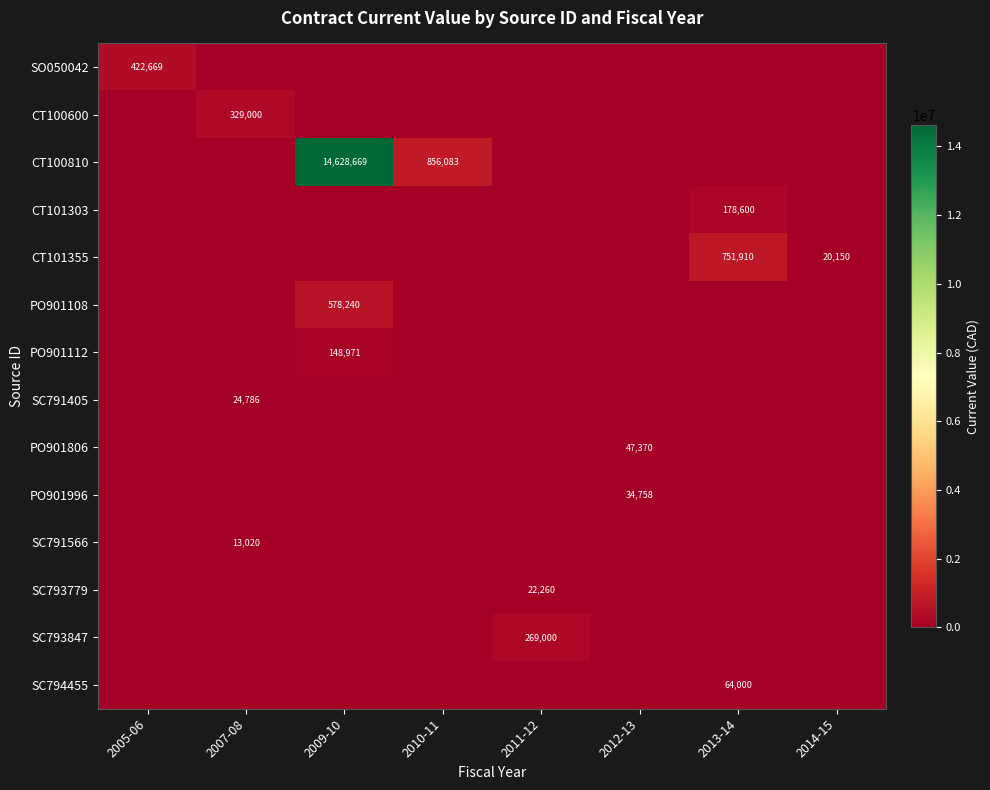

At which category is the sum across all series the highest?

2009-10